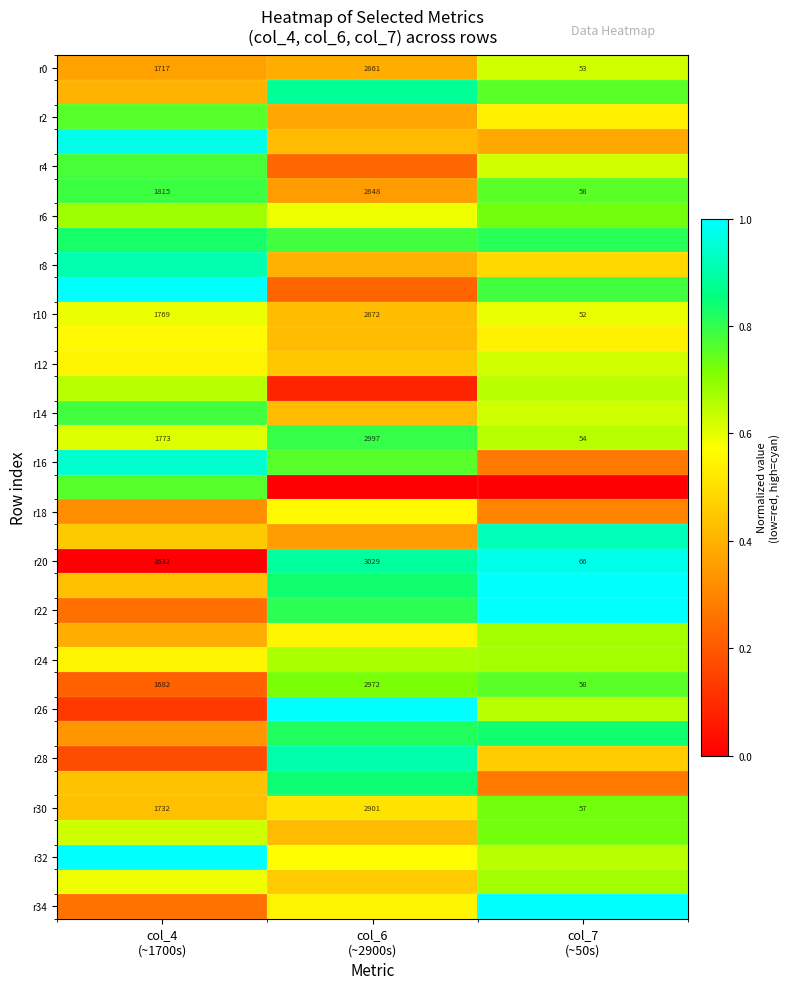

What is the average value of the r0 series?

0.5